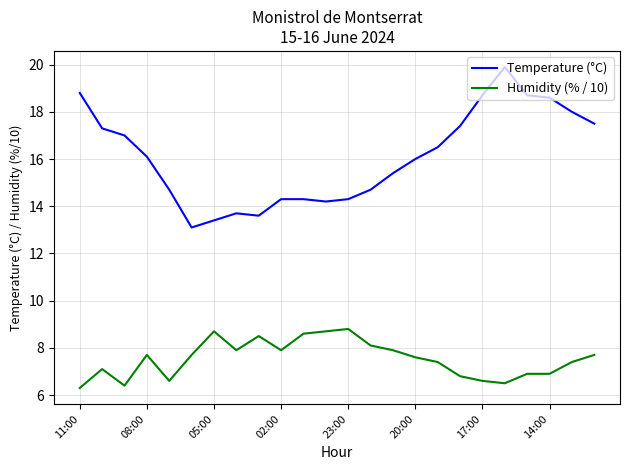

How many lines are shown in the chart?

2